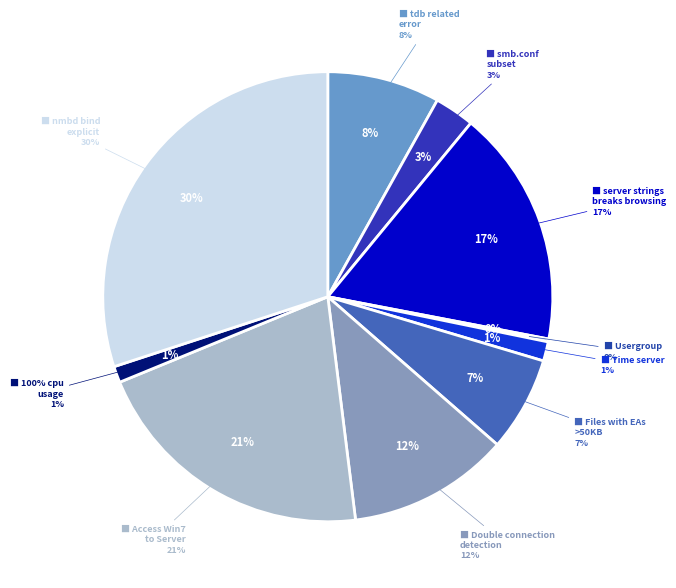

Is 100% cpu usage the majority of the pie?

No